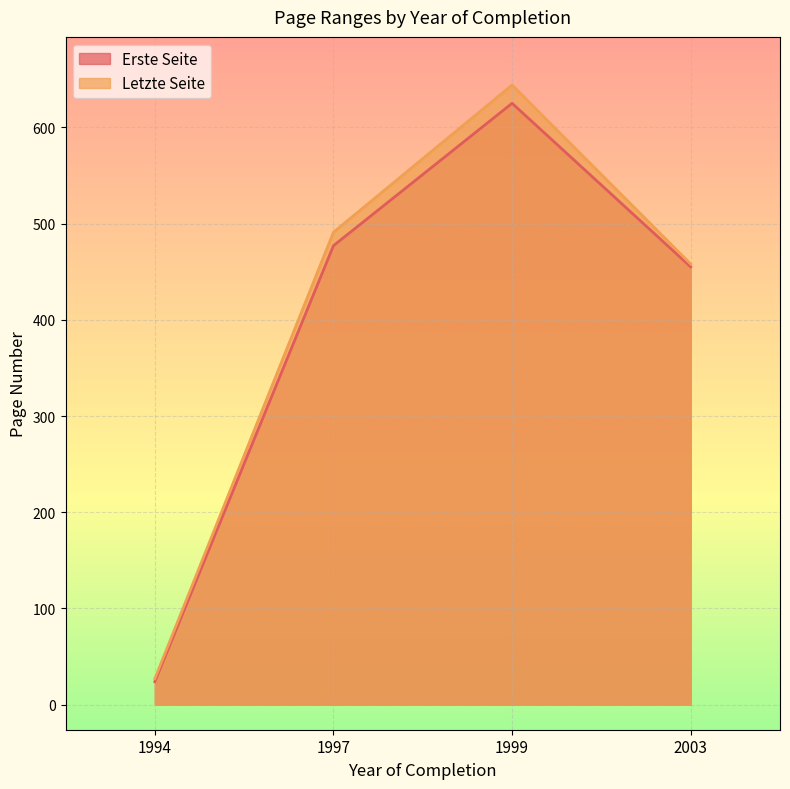

At which category does the chart reach its peak across all series?

1999